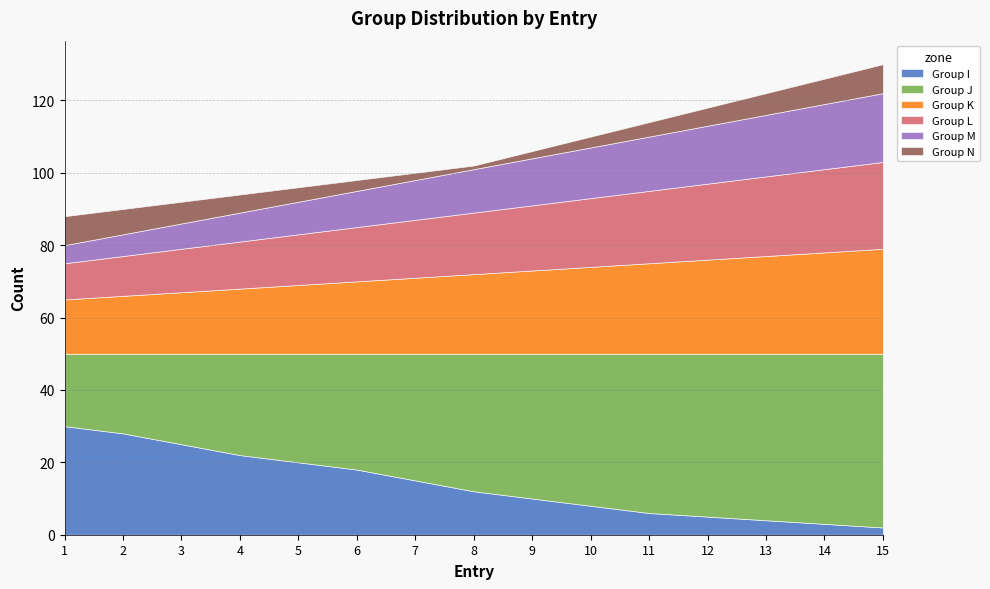

At how many categories does at least one series exceed 11?

15